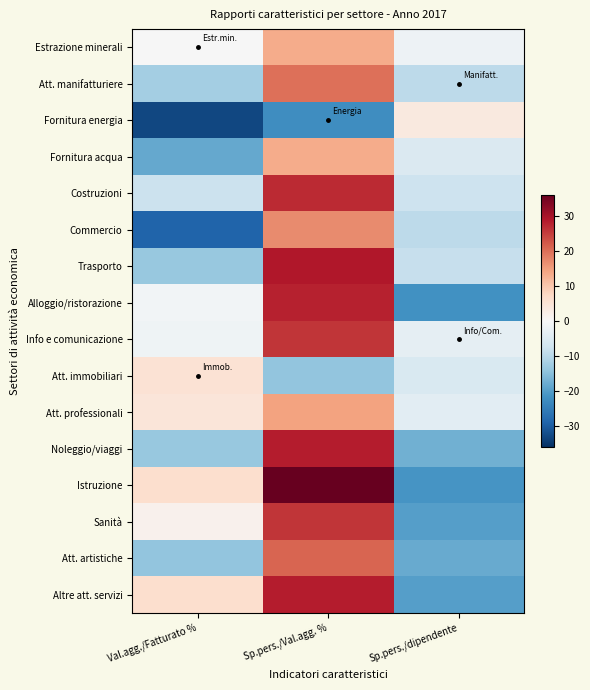

What is the total value across all series at Sp.pers./Val.agg. %?

290.0